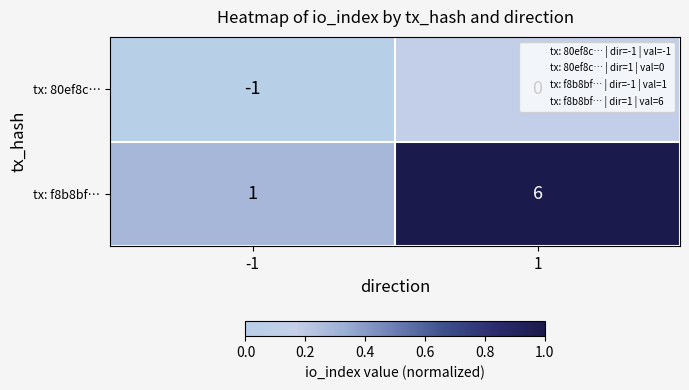

Rank the series by their maximum value, from lowest to highest.

tx: 80ef8c…, tx: f8b8bf…